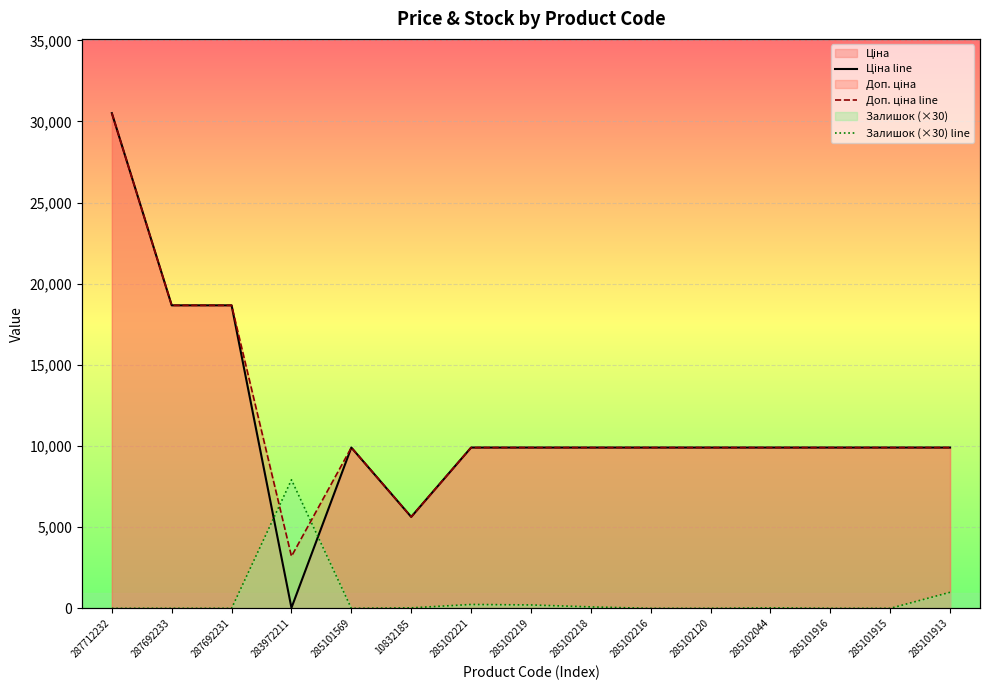

What is the total value across all series at 285102120?

19817.0